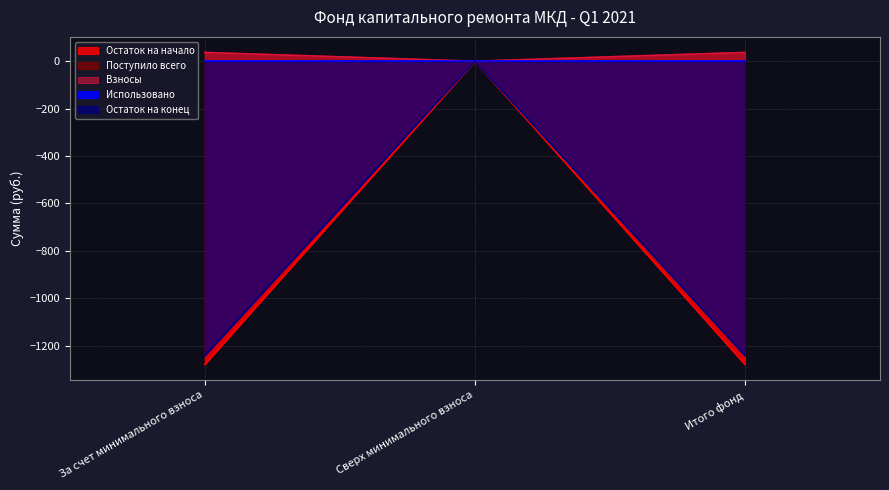

At how many categories does at least one series exceed -591?

3